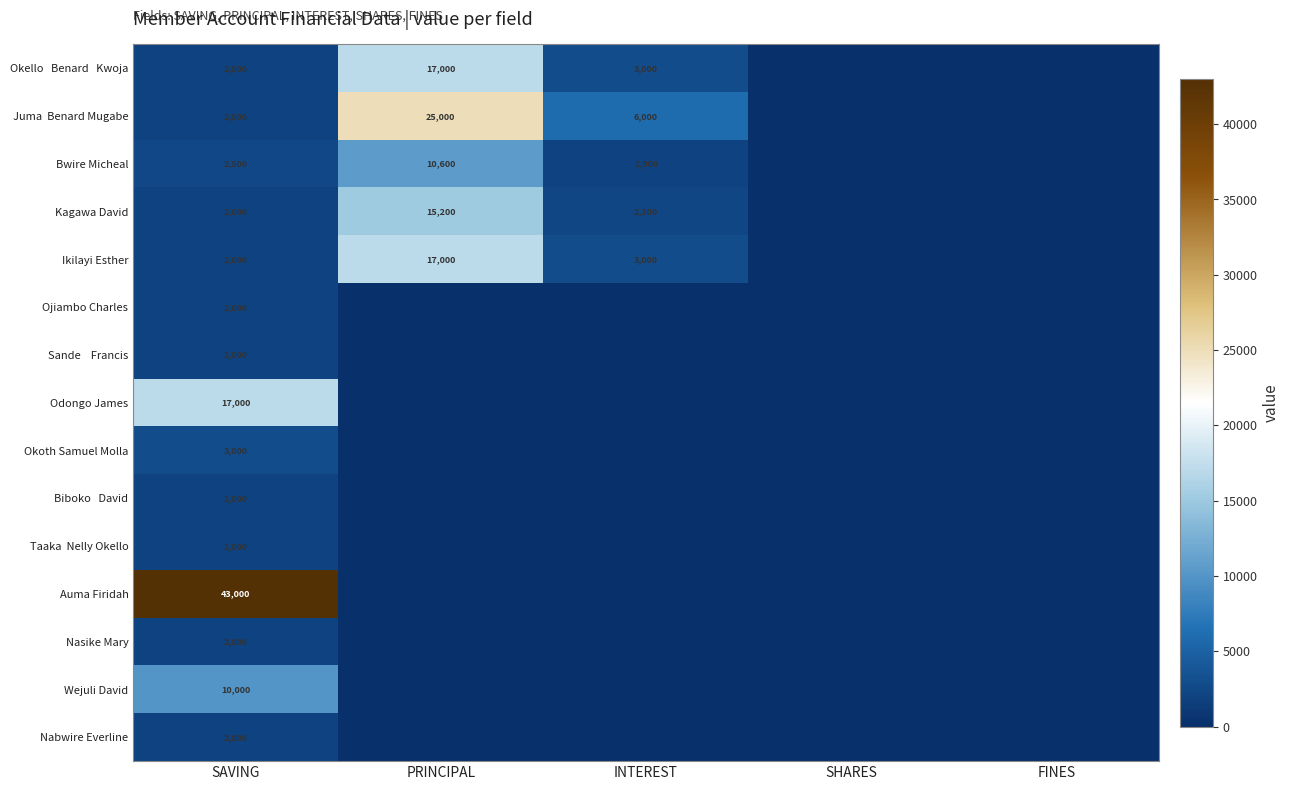

At which category is the sum across all series the highest?

SAVING